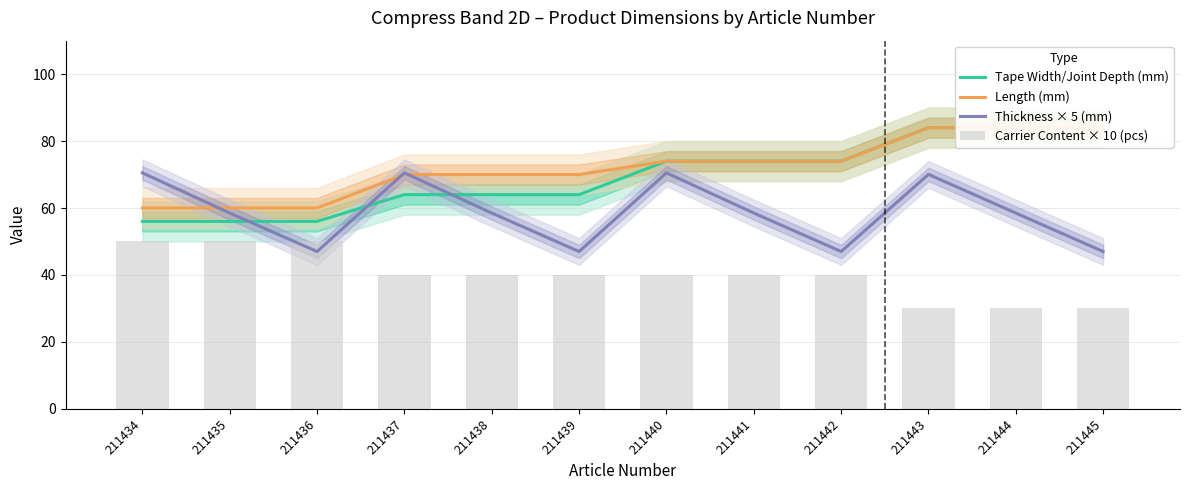

Where does the Thickness × 5 (mm) series first go above 58?

211434